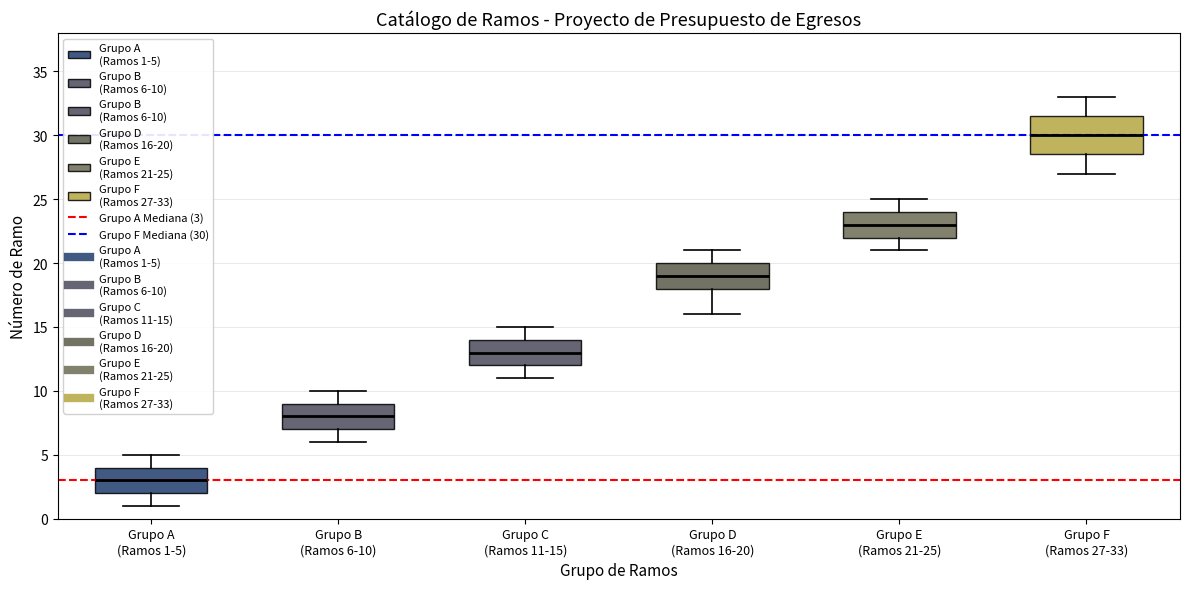

Comparing the boxes themselves (not the whiskers), which one is the tallest?

Grupo F (Ramos 27-33)